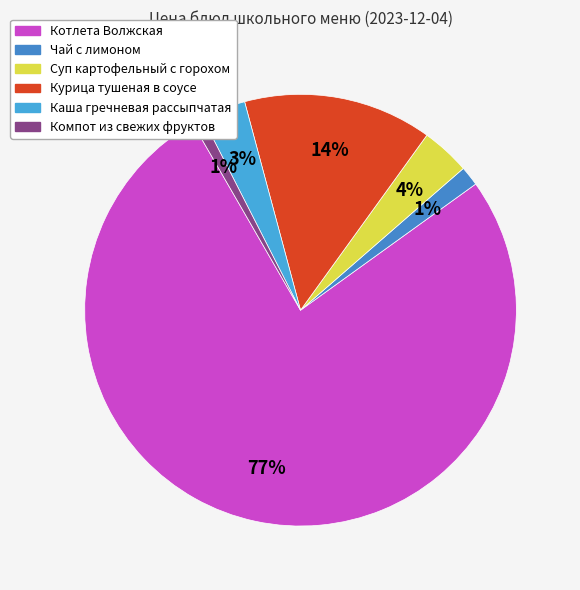

True or false: Компот из свежих фруктов accounts for 16% of the total.

False